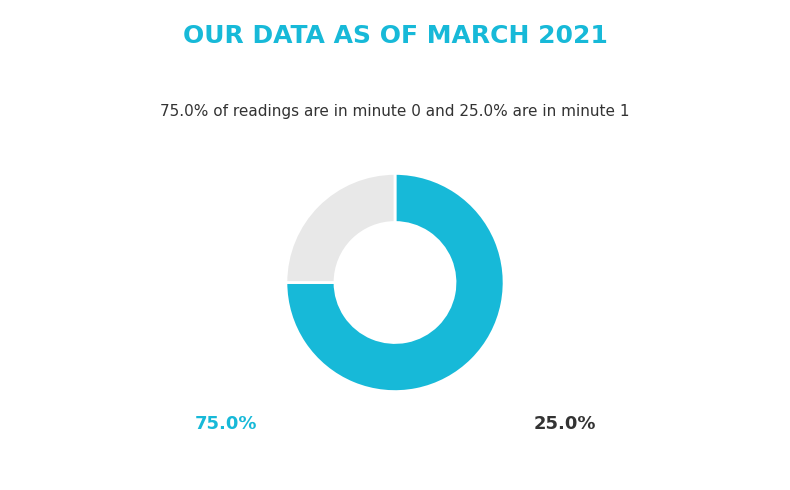

Is there a majority slice in this chart?

Yes